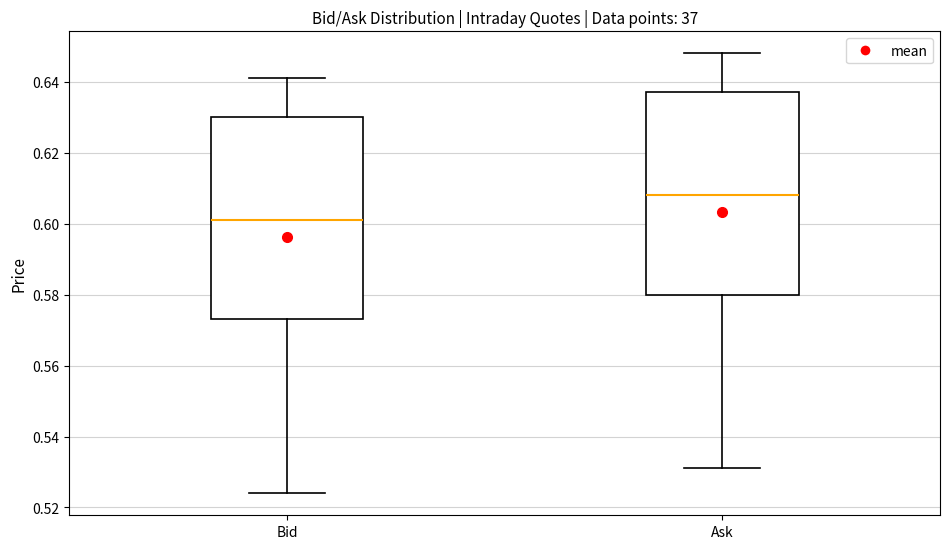

Reading left to right, read every box against the y-axis: the position of its median line, the range the box covers, and the ends of its whiskers. The values are not printed on the chart, so give them approximately, as read against the axis.

Bid: median 0.602, box 0.574 to 0.630, whiskers 0.524 to 0.642
Ask: median 0.608, box 0.580 to 0.638, whiskers 0.532 to 0.648